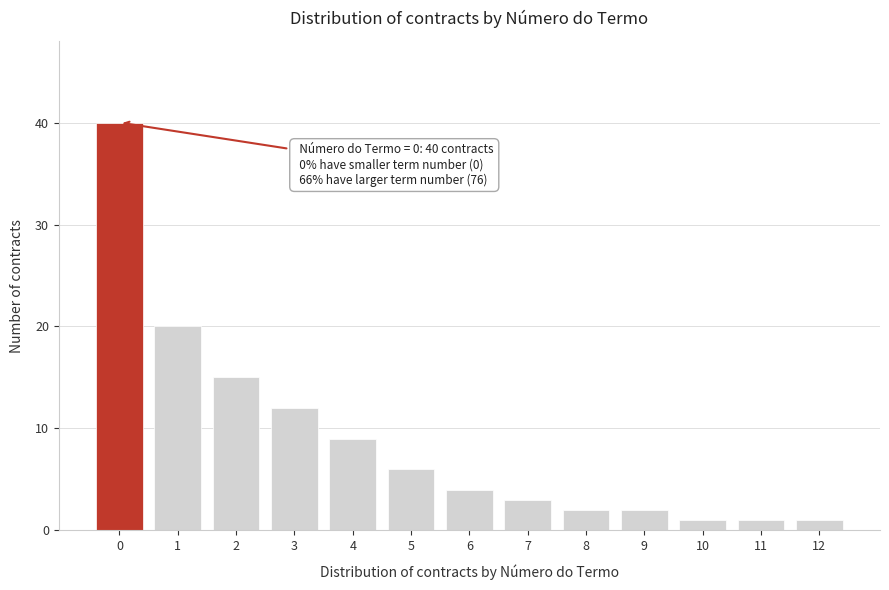

Reading right to left, extract all data points from this chart.

12=1	11=1	10=1	9=2	8=2	7=3	6=4	5=6	4=9	3=12	2=15	1=20	0=40